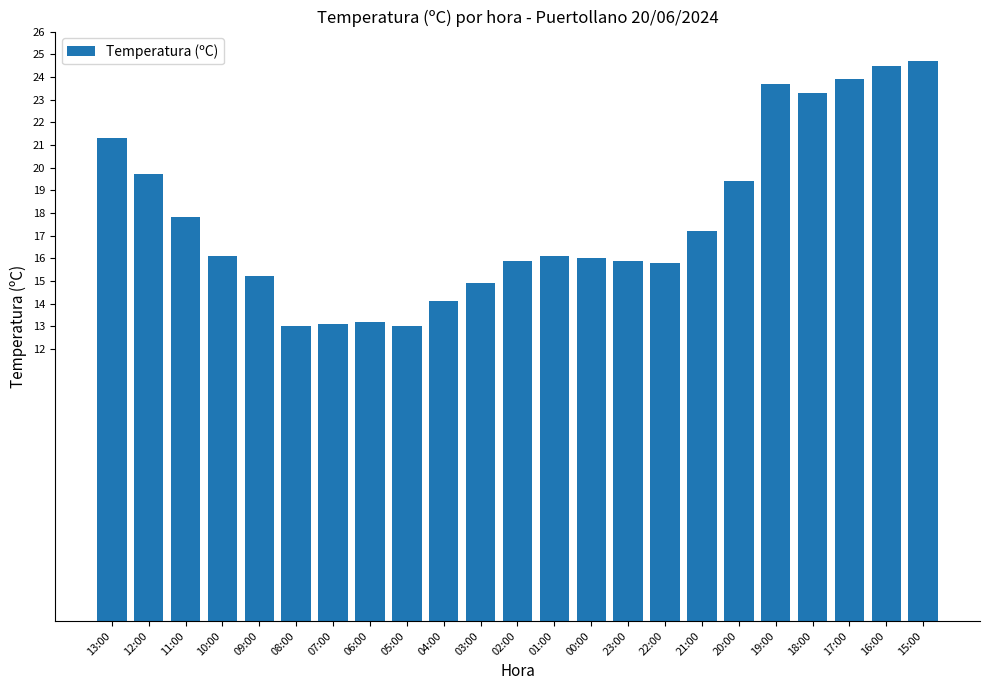

What is the approximate value at 15:00?

24.7